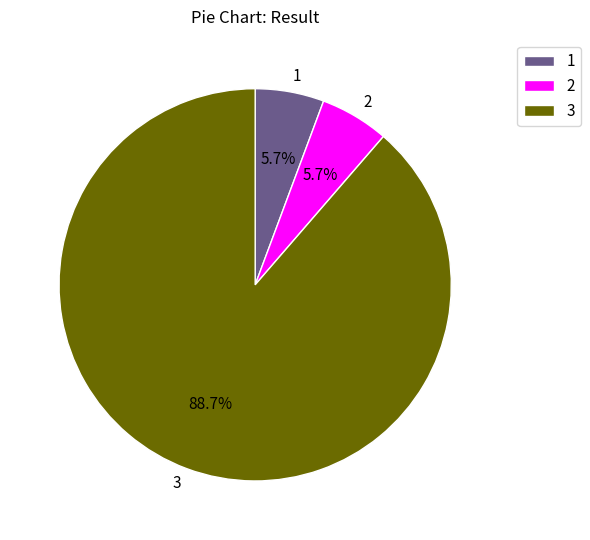

What percentage do 3 and 1 together represent?

94.3%